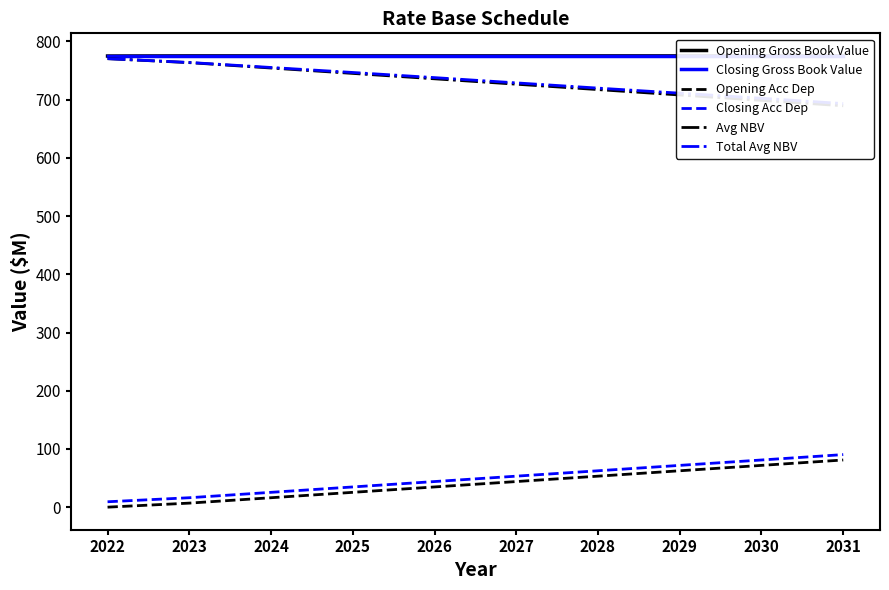

Which category has the highest value across all series?

2023